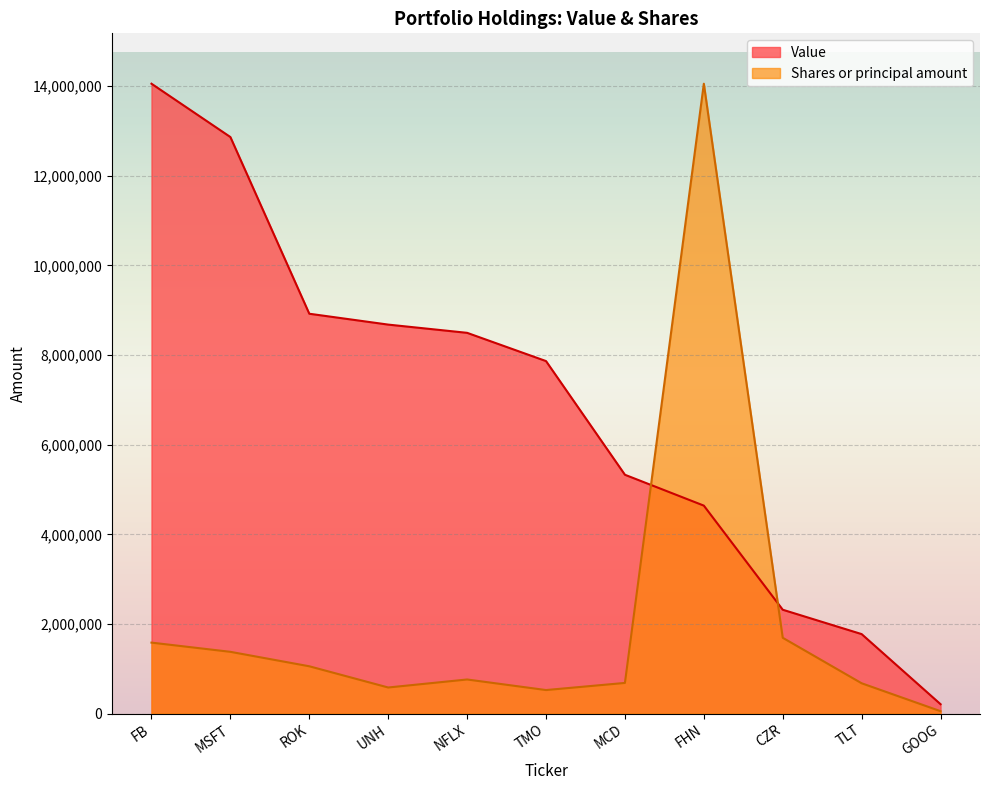

At how many categories does at least one series exceed 10692688?

3